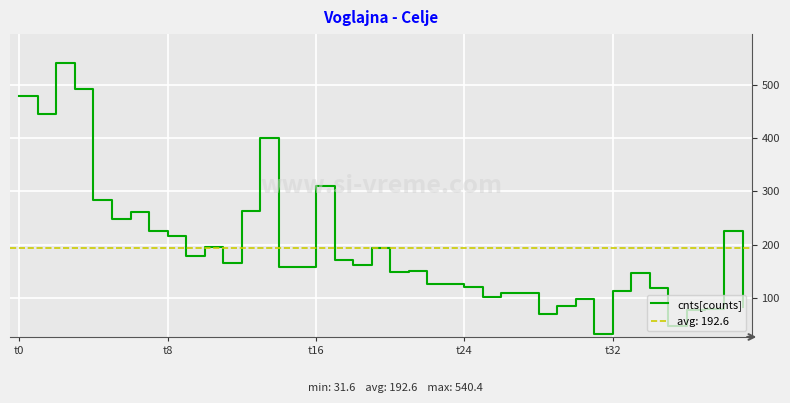

What position from the right is 11?

29